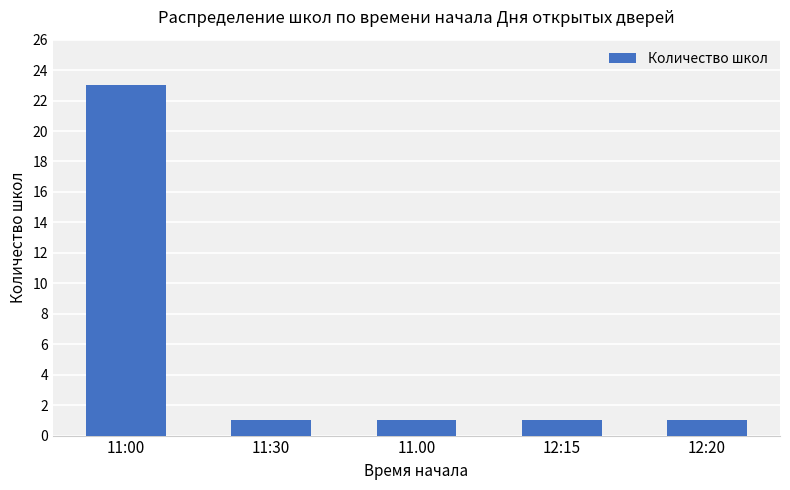

Reading right to left, list all the values displayed in this chart.

12:20=1	12:15=1	11.00=1	11:30=1	11:00=23